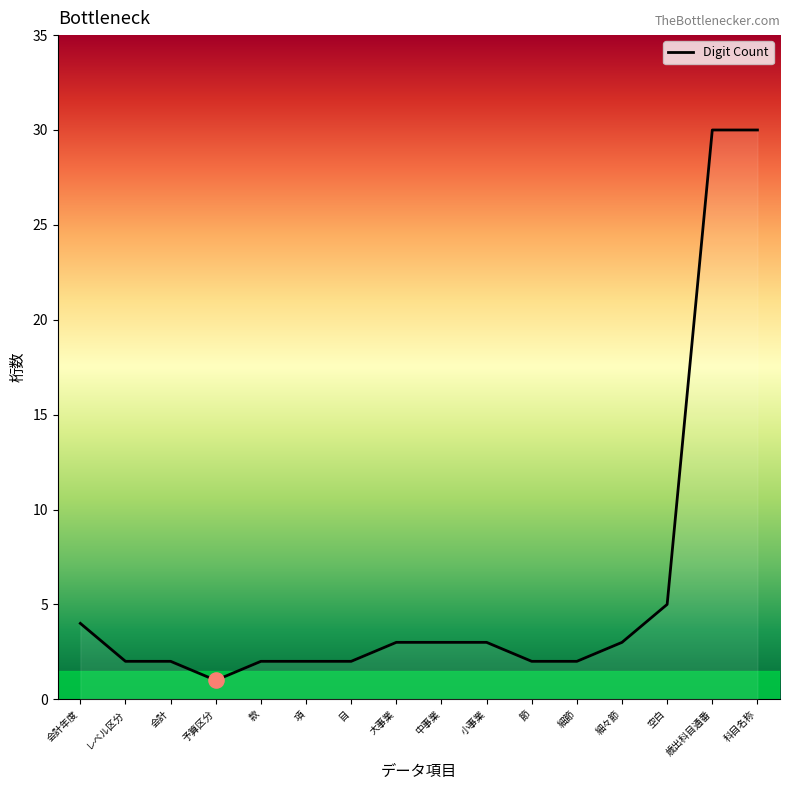

Approximately how many times larger is the value at 会計 compared to 空白?

0.4